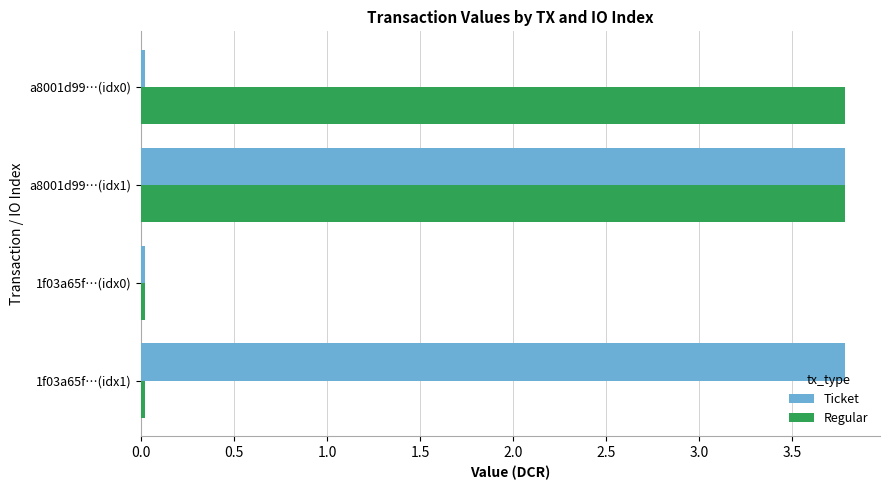

The value of Regular at a8001d99…(idx1) is 5.0. True or false?

False